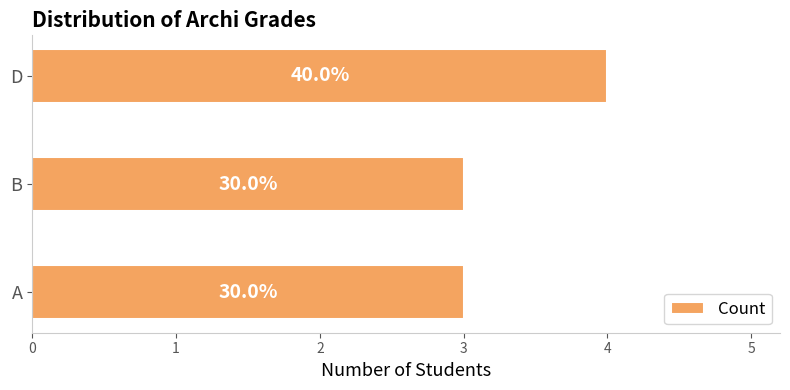

How many bars are there in total?

3